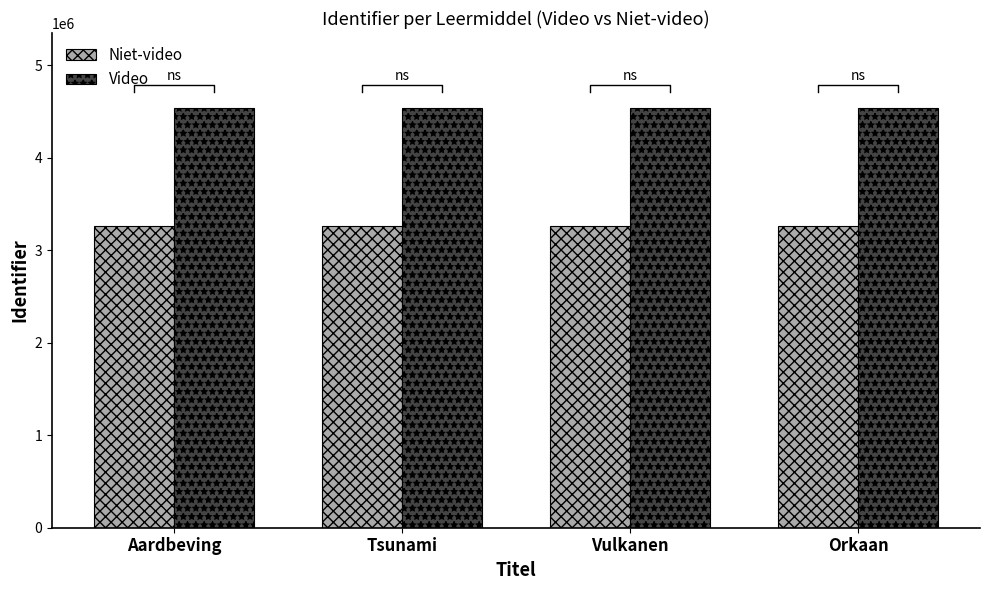

What is the total value across all series at Vulkanen?

7796756